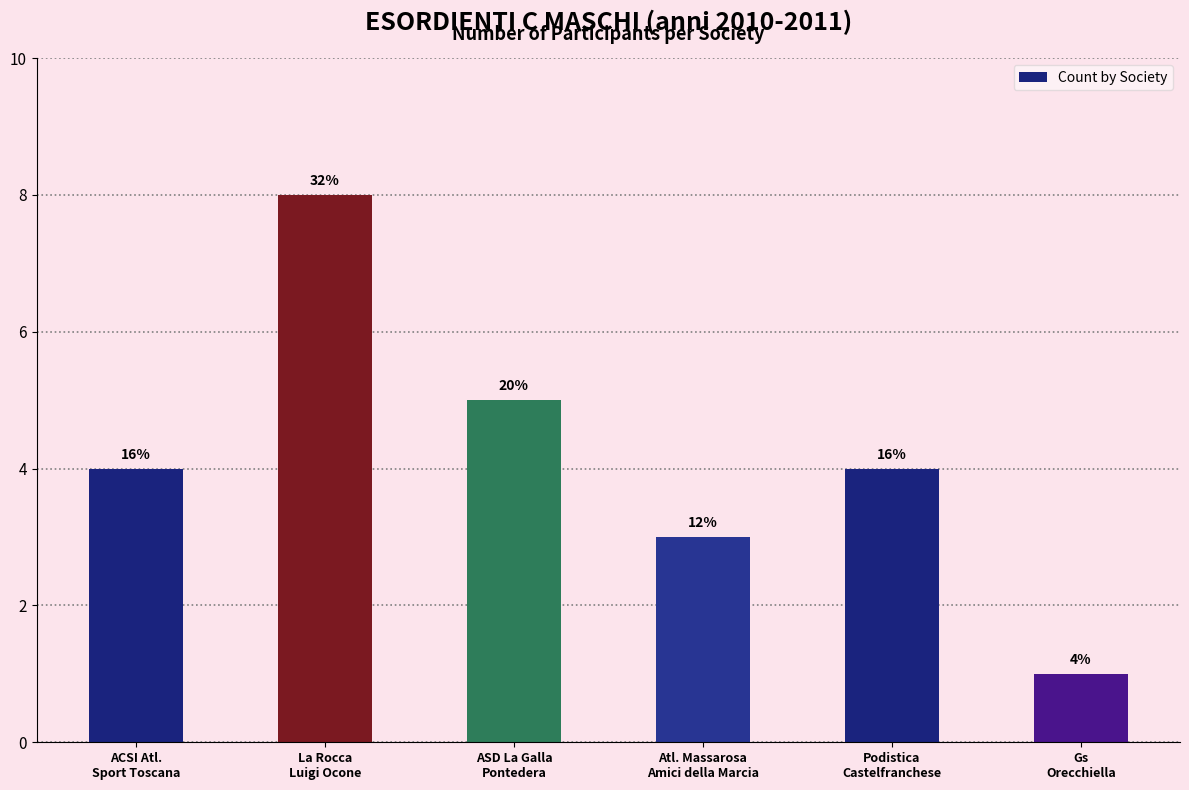

What is the label of the 1st bar from the left?

ACSI Atl.
Sport Toscana